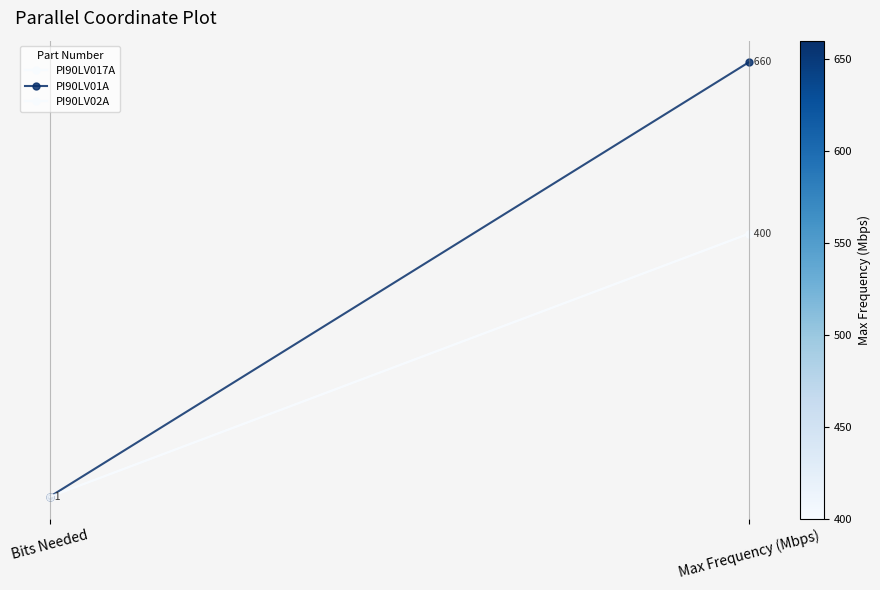

What is the spread (max minus min) of values at Max Frequency (Mbps)?

260